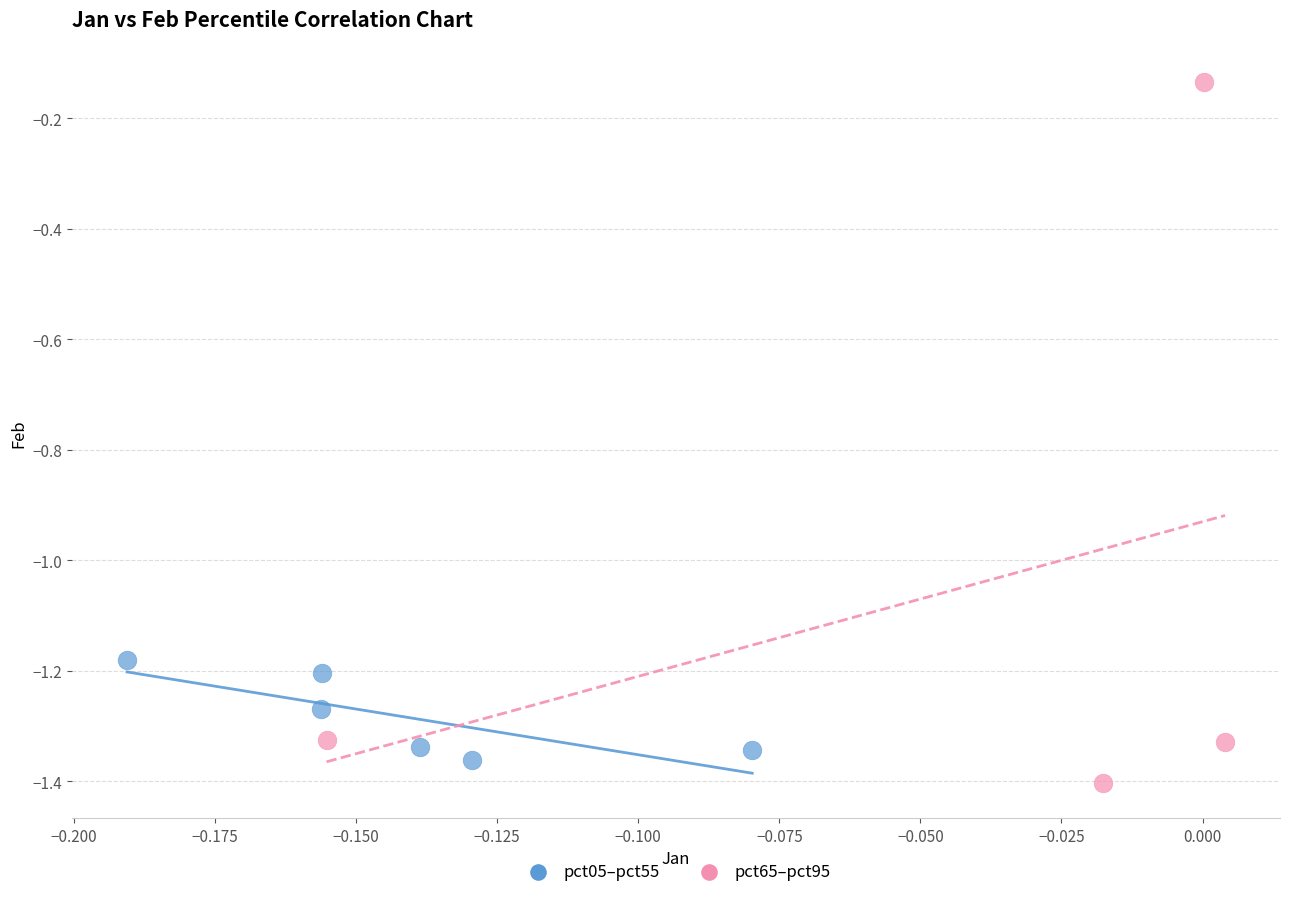

Which series has the widest spread of Y values?

pct65–pct95